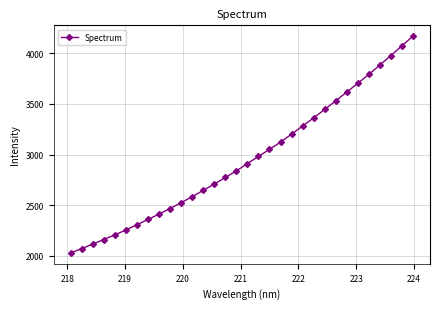

What is the minimum value shown in the chart?

2028.4